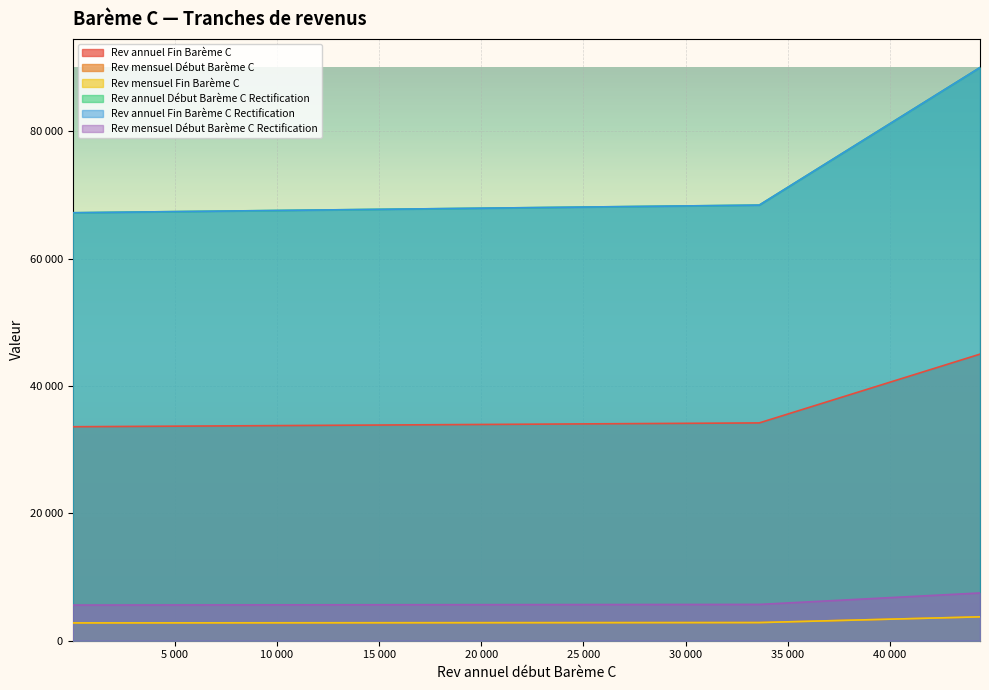

True or false: Rev annuel Début Barème C Rectification and Rev annuel Fin Barème C cross at least once.

False